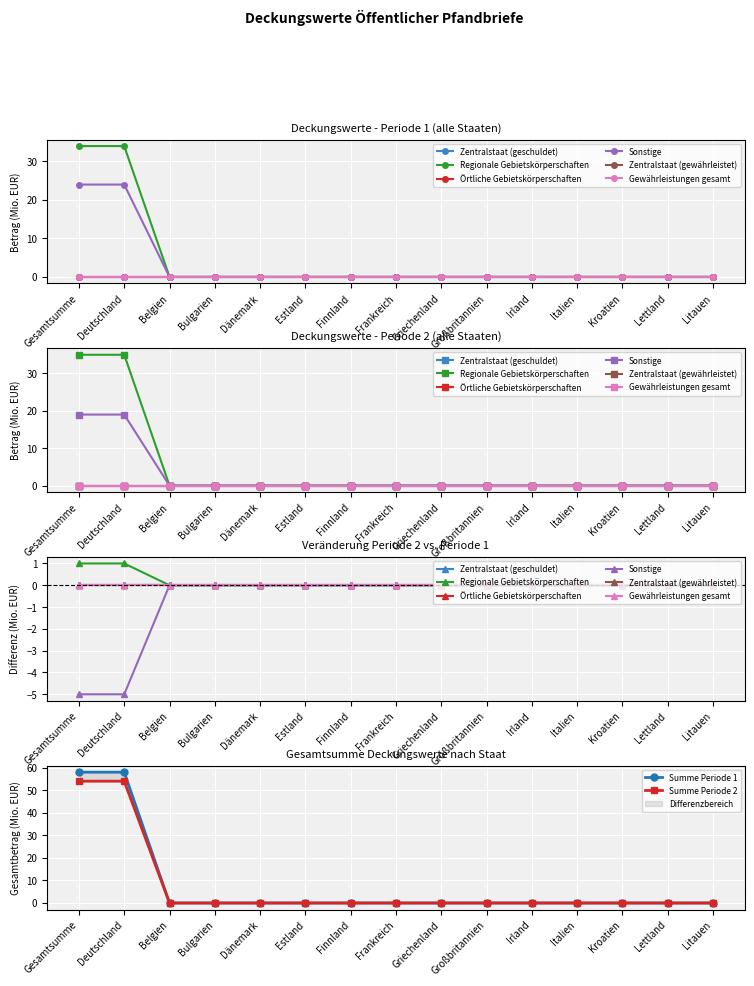

At Deutschland, list the series in order from largest to smallest.

Regionale Gebietskörperschaften, Sonstige, Zentralstaat (geschuldet), Örtliche Gebietskörperschaften, Zentralstaat (gewährleistet), Gewährleistungen gesamt